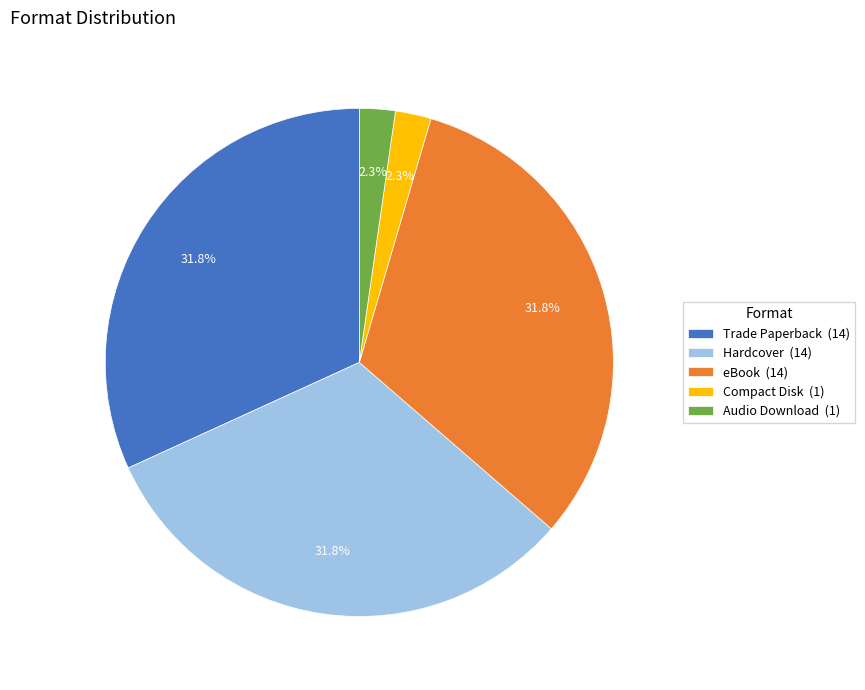

What is the ratio of the value at Audio Download to the value at eBook?

0.1